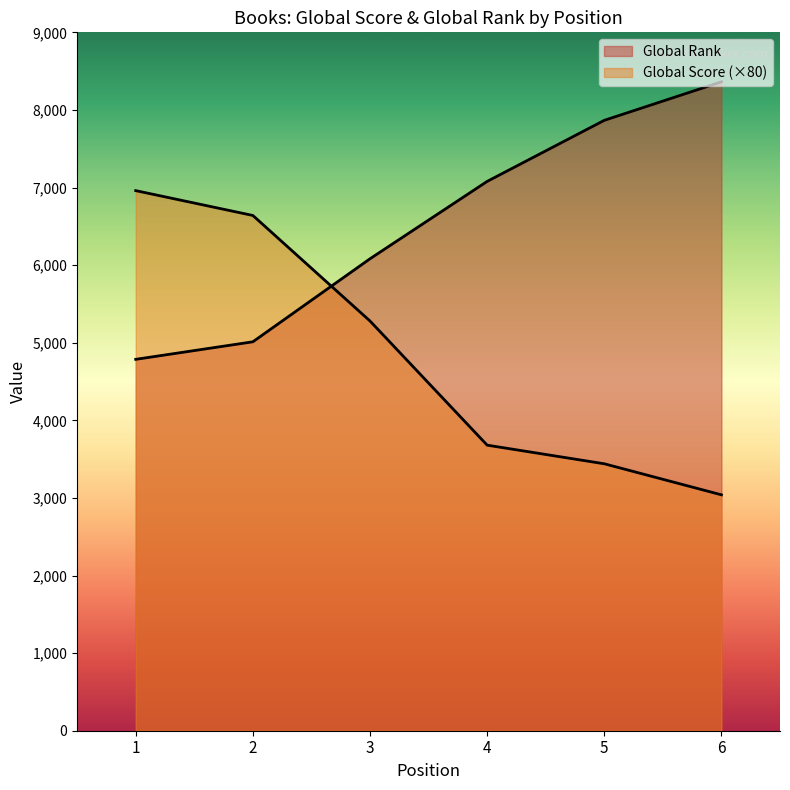

What is the greatest value displayed?

8362